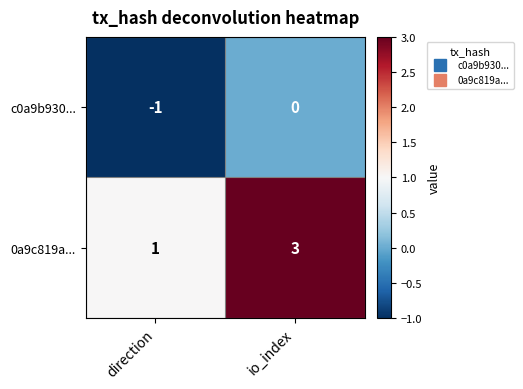

At which label is 0a9c819a... closest to 2?

direction